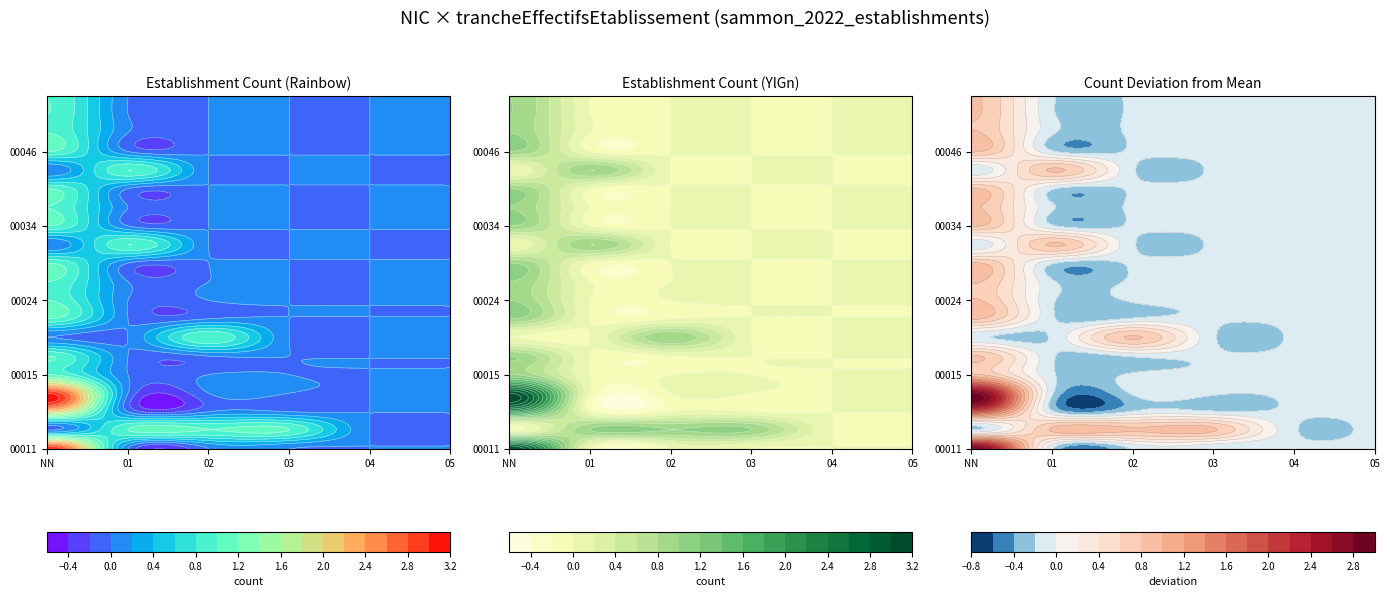

Which has a higher value, 02 or 03?

02